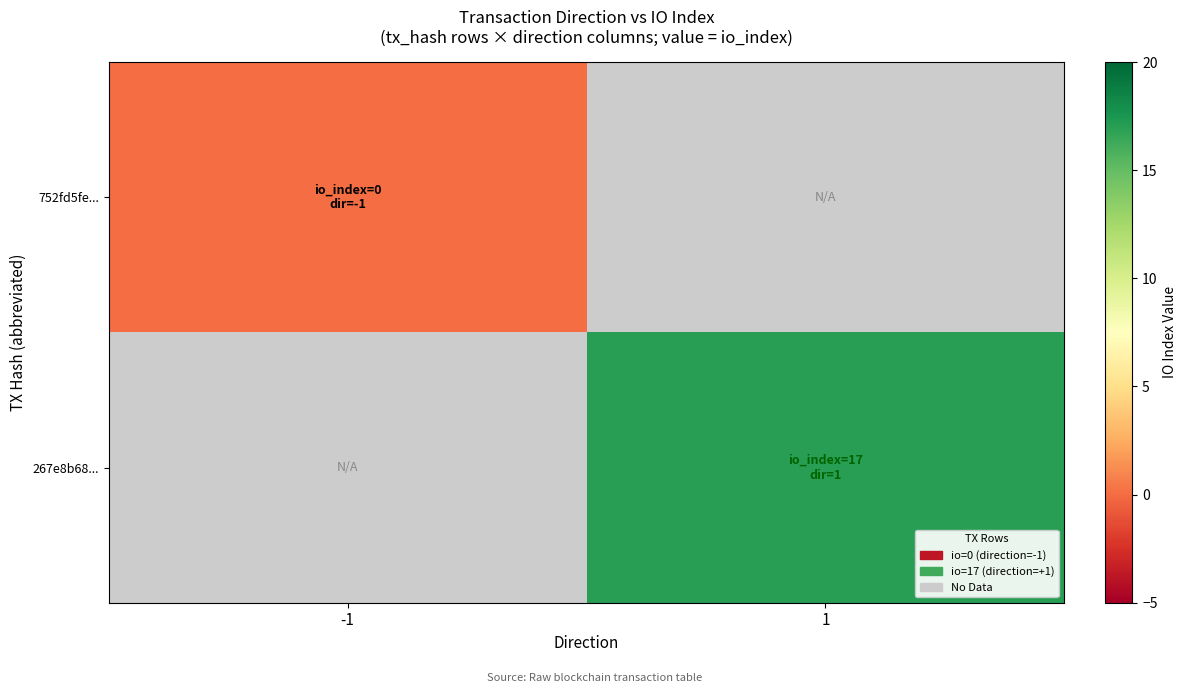

Rank the series by their maximum value, from lowest to highest.

752fd5fe..., 267e8b68...